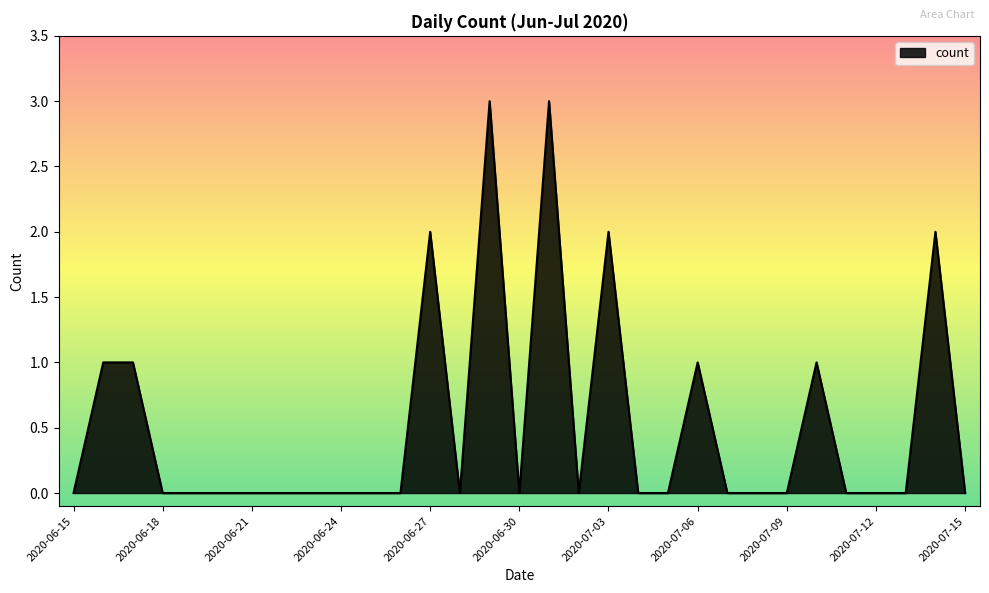

What is the difference between the maximum and minimum values?

3